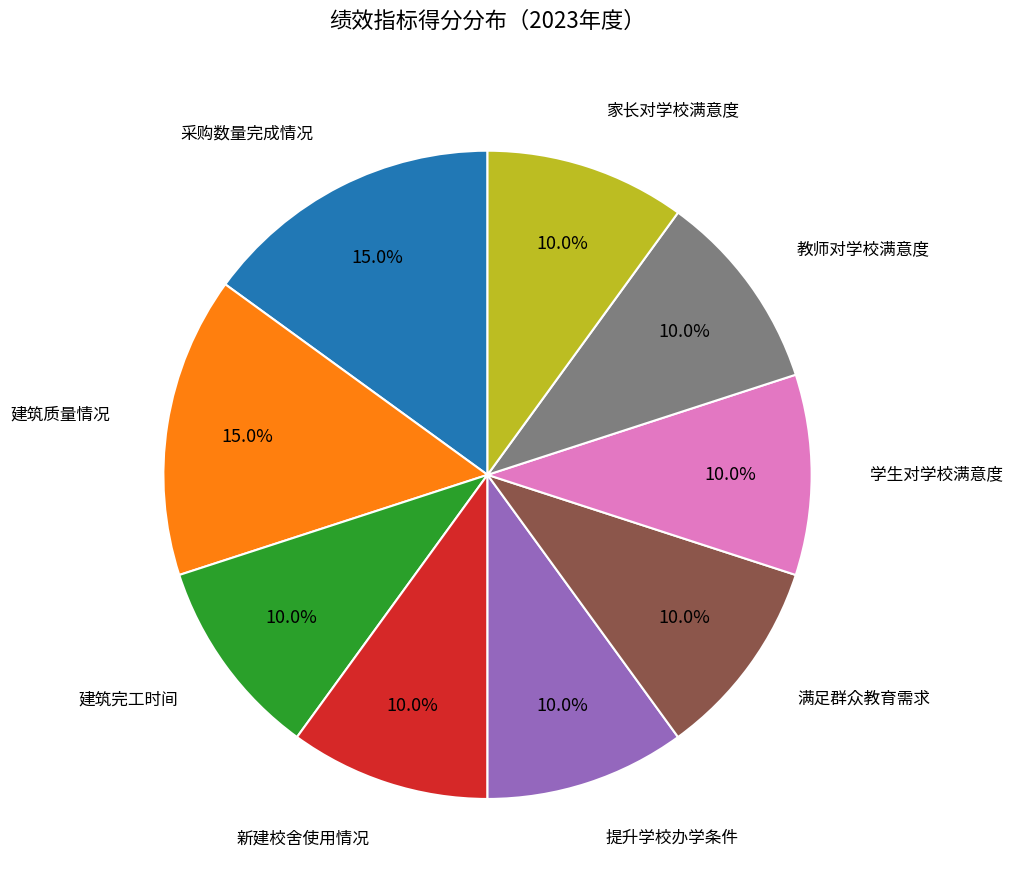

What is the ratio of the value at 提升学校办学条件 to the value at 满足群众教育需求?

1.0